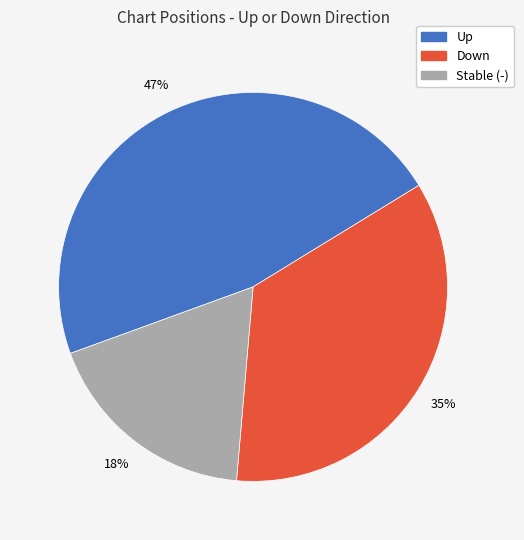

True or false: Up accounts for 54% of the total.

False